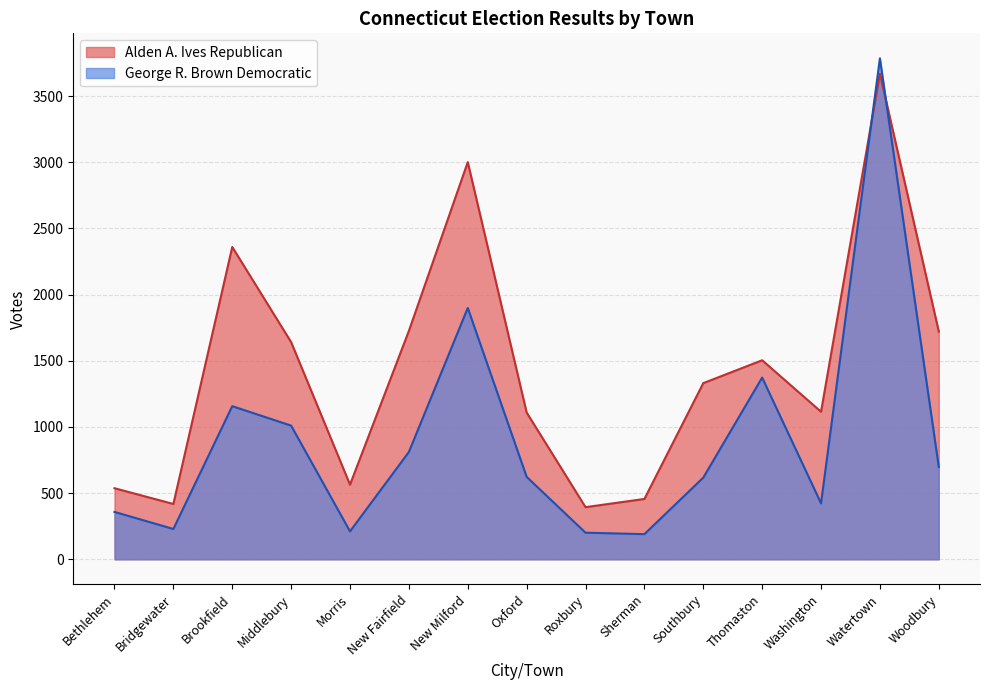

Rank the series by their average value, from lowest to highest.

George R. Brown Democratic, Alden A. Ives Republican